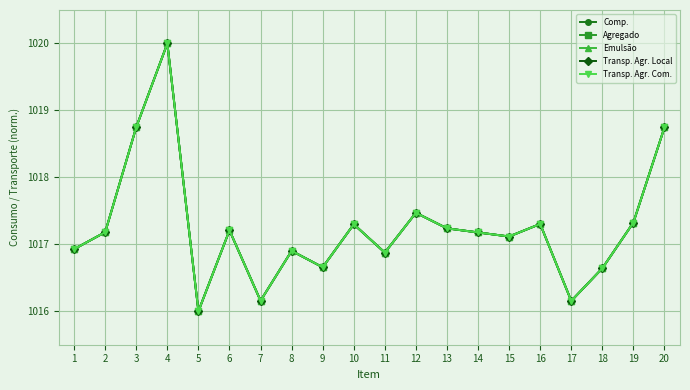

What is the total value across all series at 6?

5086.0